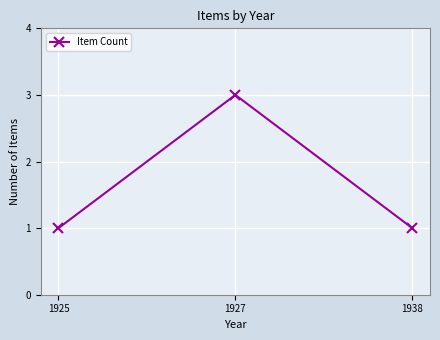

What is the value of the 1st point from the left?

1